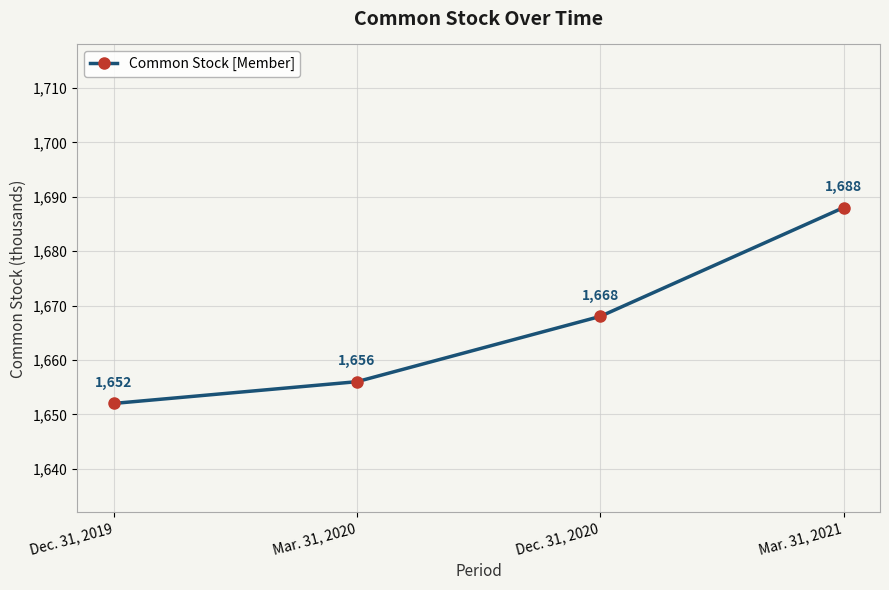

Is it true that the value at Mar. 31, 2020 is 1656?

True